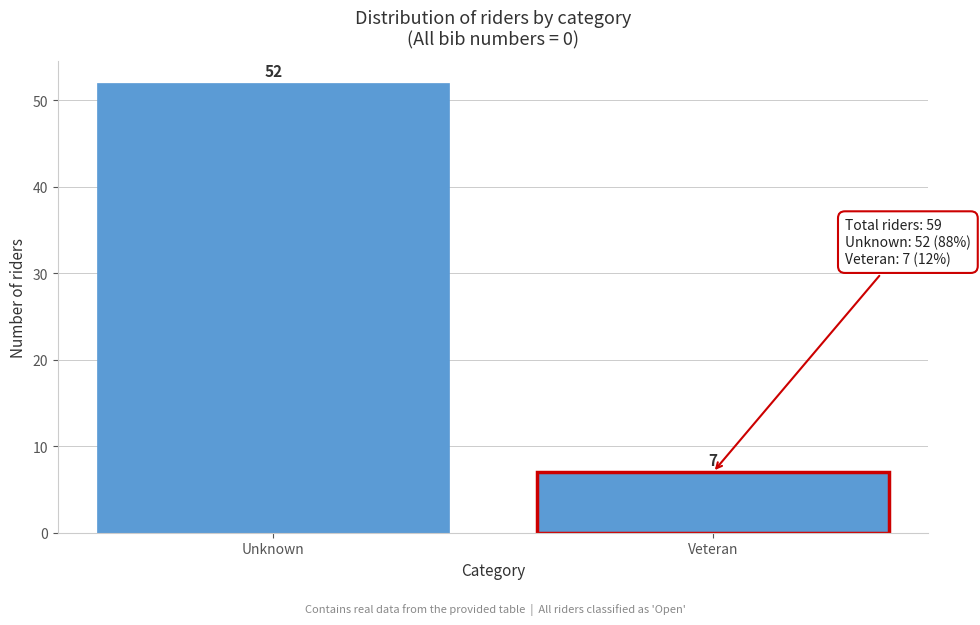

Reading left to right, what are all the values shown in this chart?

52	7